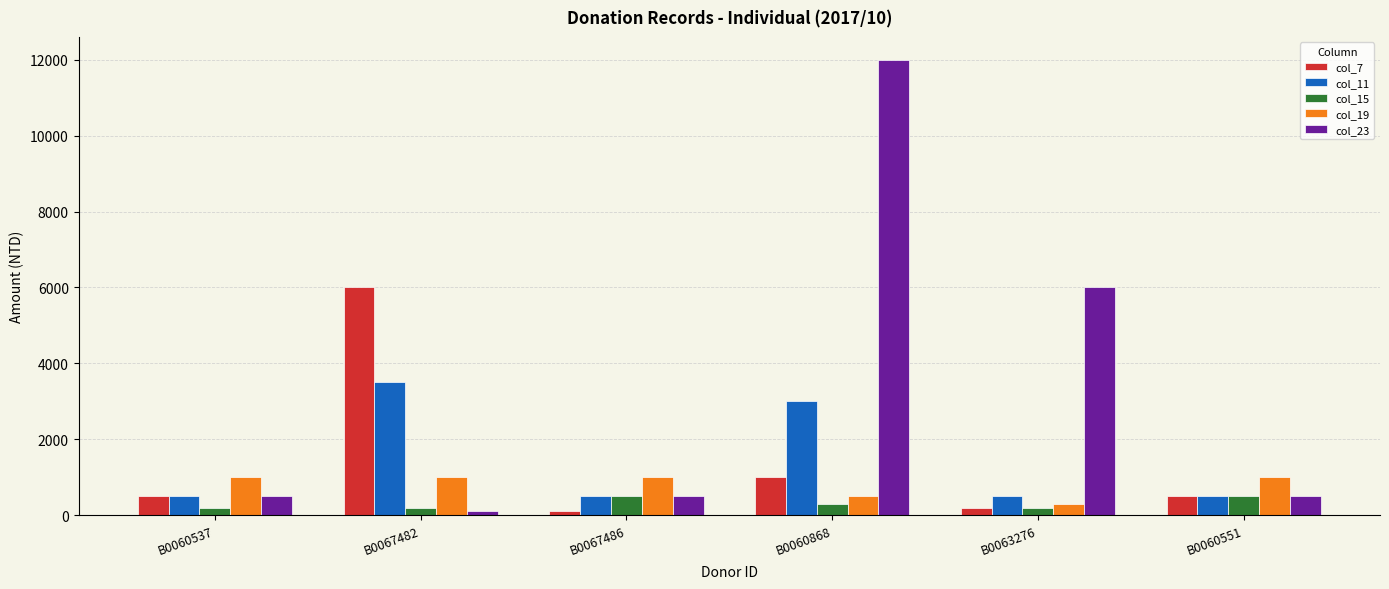

What is the total value across all series at B0060537?

2700